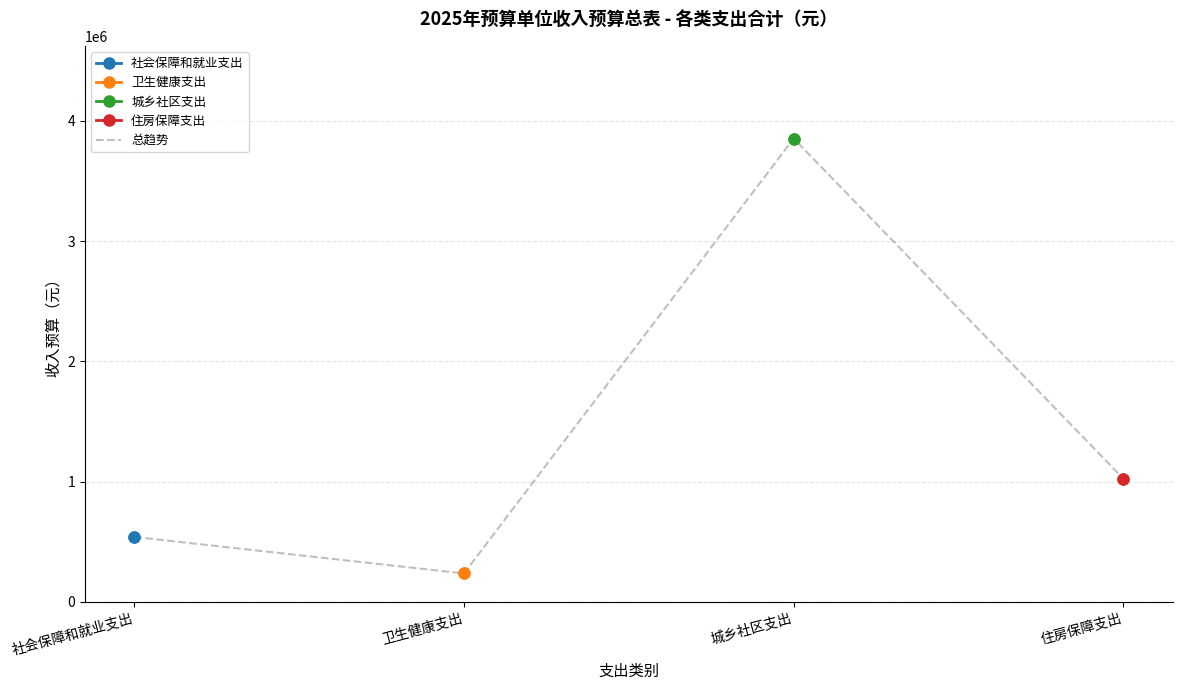

Approximately how many times larger is the value at 住房保障支出 compared to 社会保障和就业支出?

1.9